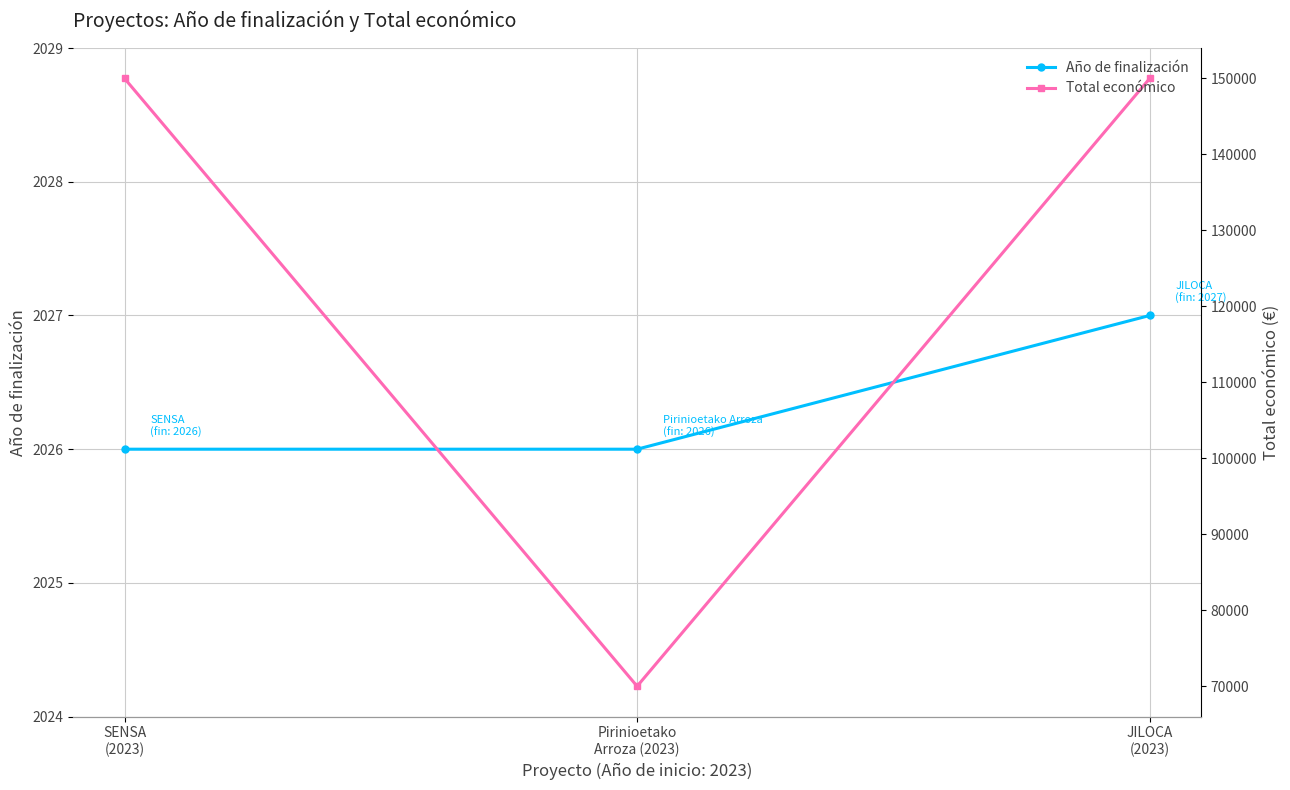

Which series has the largest total across all categories?

Total económico